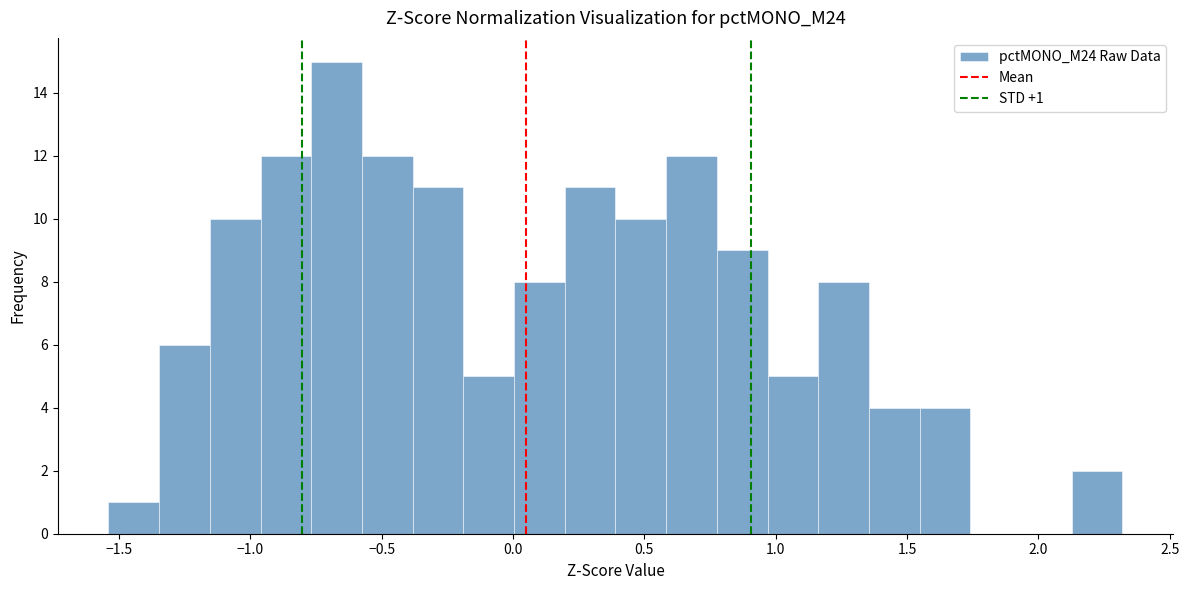

Around what value on the x-axis is the tallest bar? Give the approximate position of its centre, as read against the axis.

-0.65